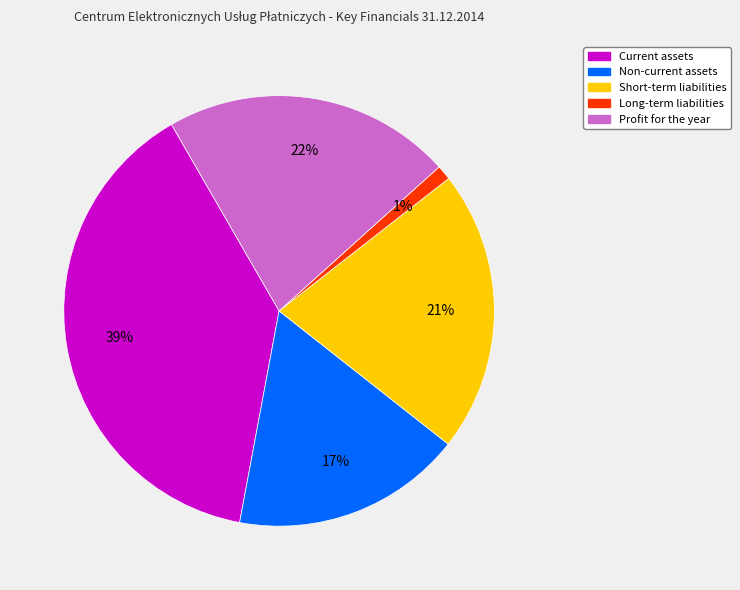

What is the smallest slice in the pie chart?

Long-term liabilities